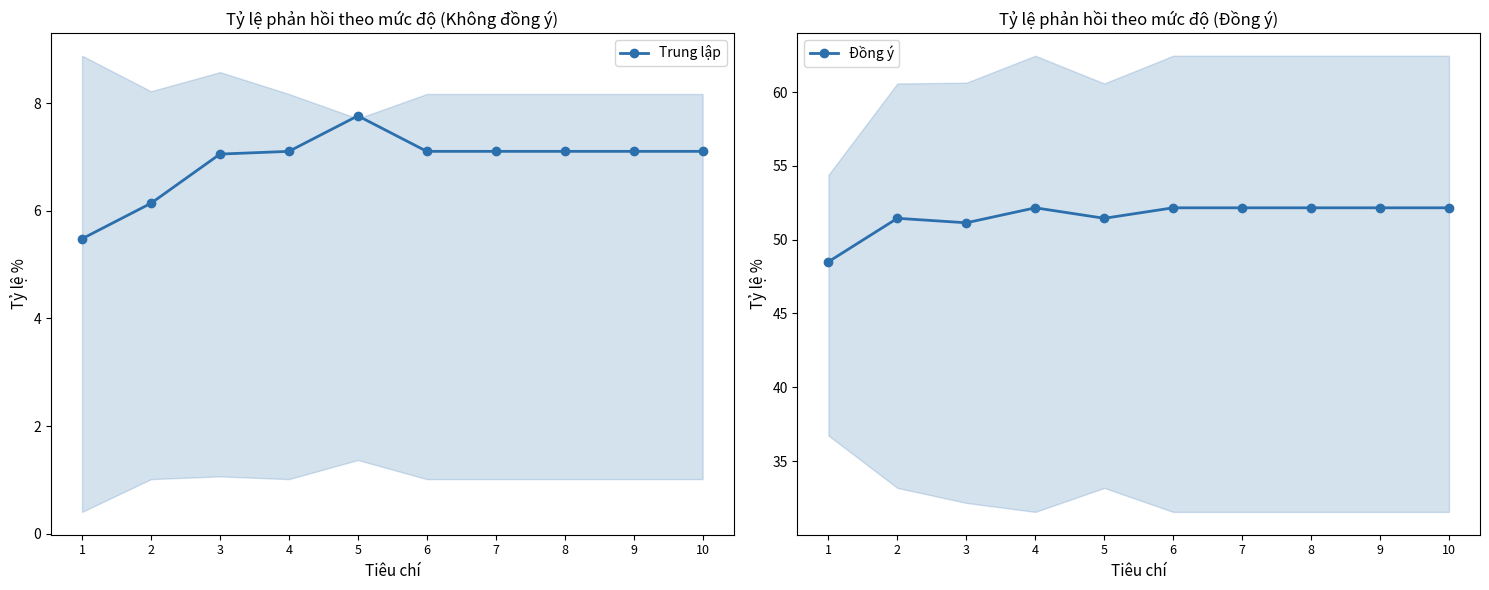

Is it true that Trung lập equals 5.5 at 1?

True